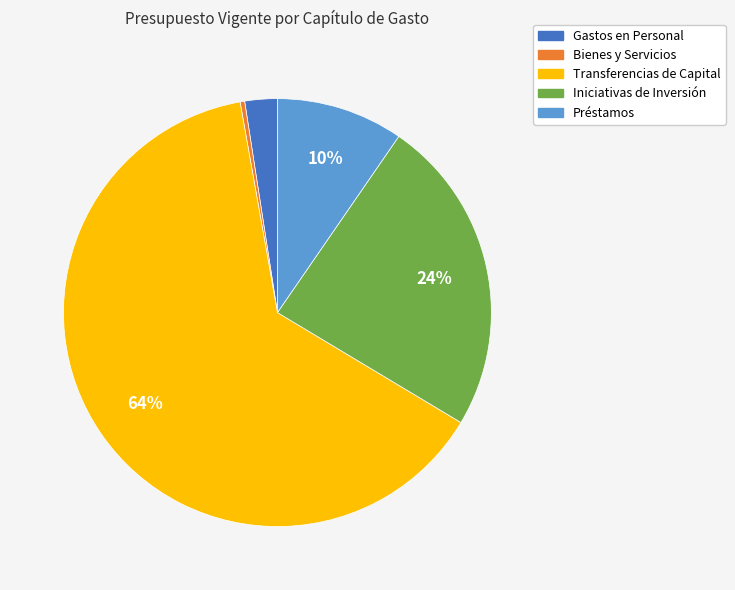

To the nearest percent, what portion does Préstamos represent?

10%